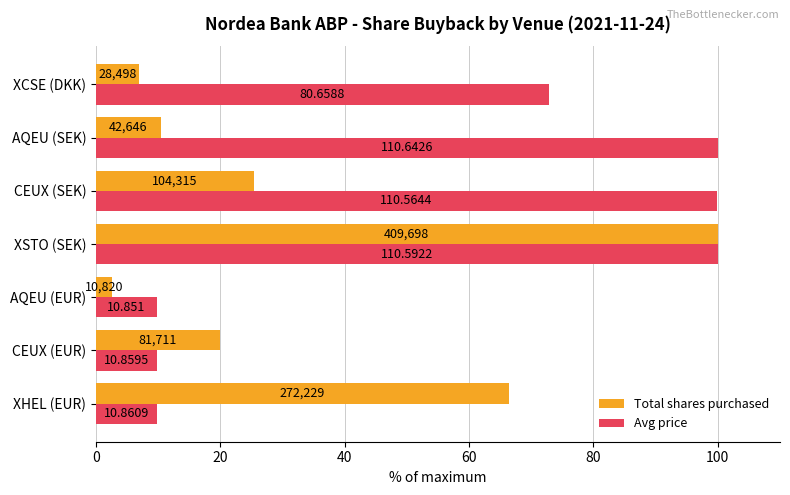

What are all the series names shown in the legend?

Total shares purchased, Avg price